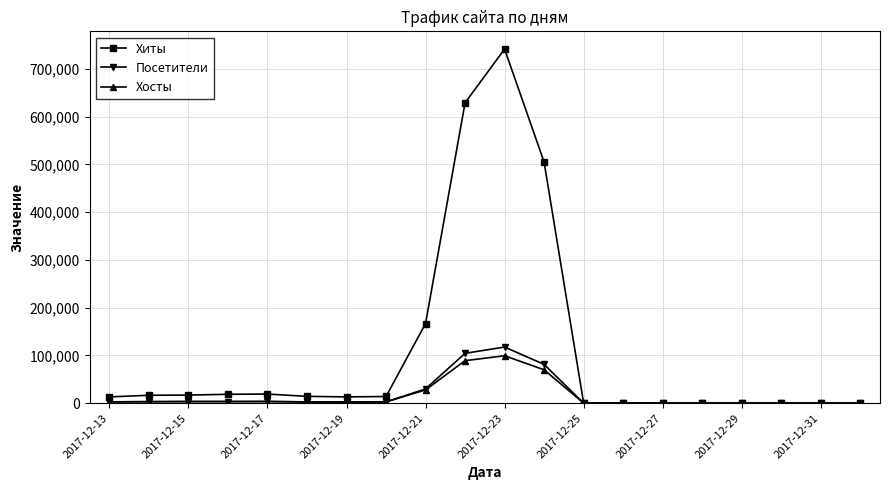

True or false: Хосты has more than 1 interior local peaks.

True